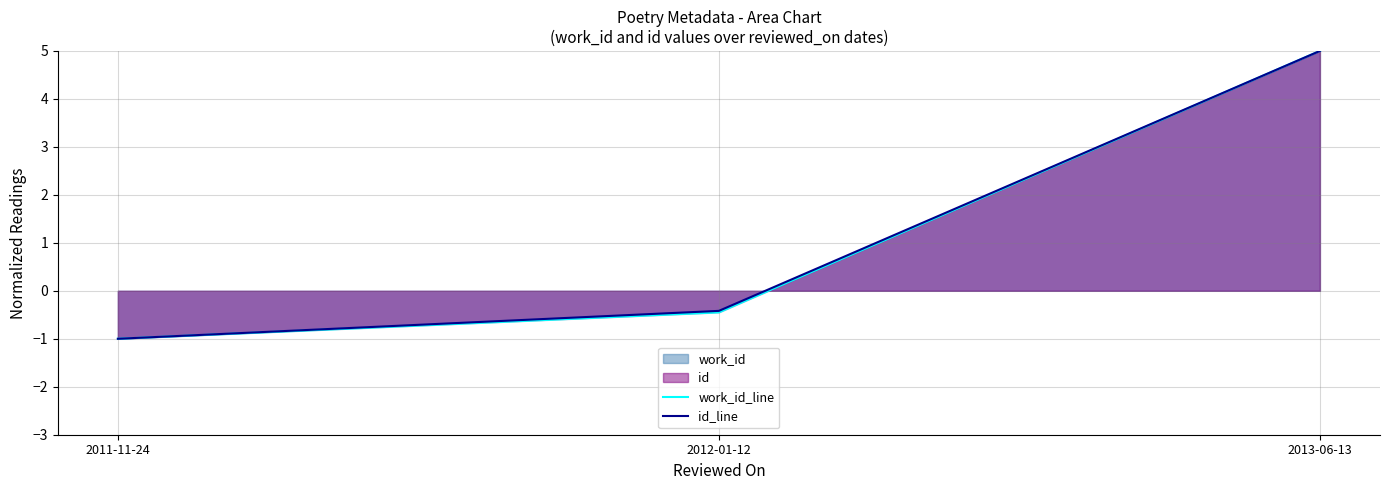

At which label is work_id_line closest to 2?

2012-01-12